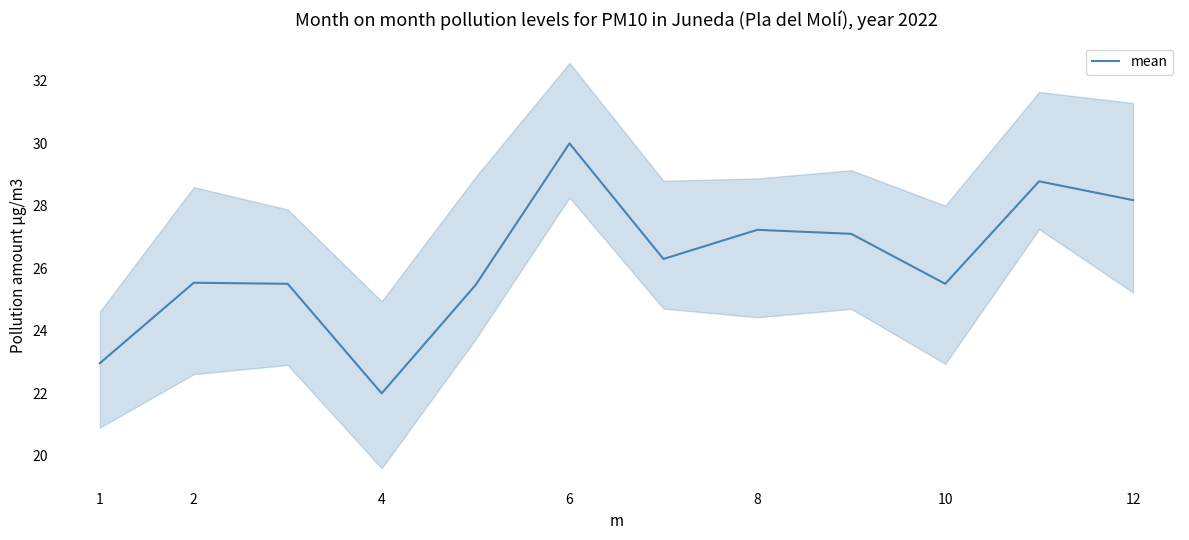

Reading left to right, list all the values displayed in this chart.

23.0	25.5	25.5	22.0	25.5	30.0	26.3	27.2	27.1	25.5	28.8	28.2